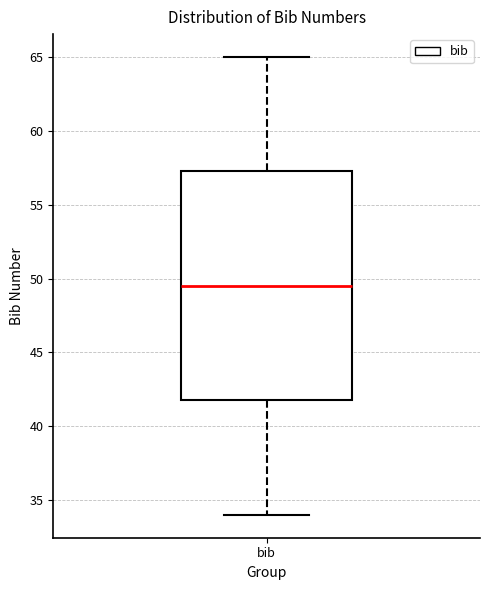

Transcribe this box plot: give where the median line is, the range the box spans, and where the two whiskers end, as read against the y-axis. The values are not printed on the chart, so give them approximately, as read against the axis.

median 49.5, box 42.0 to 57.5, whiskers 34.0 to 65.0